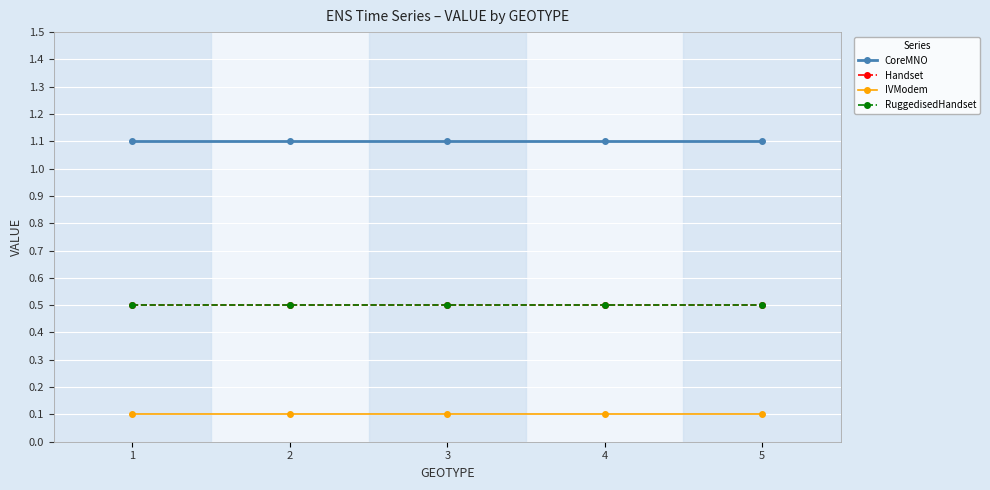

What is the value of the CoreMNO point at the 1st from the left?

1.1